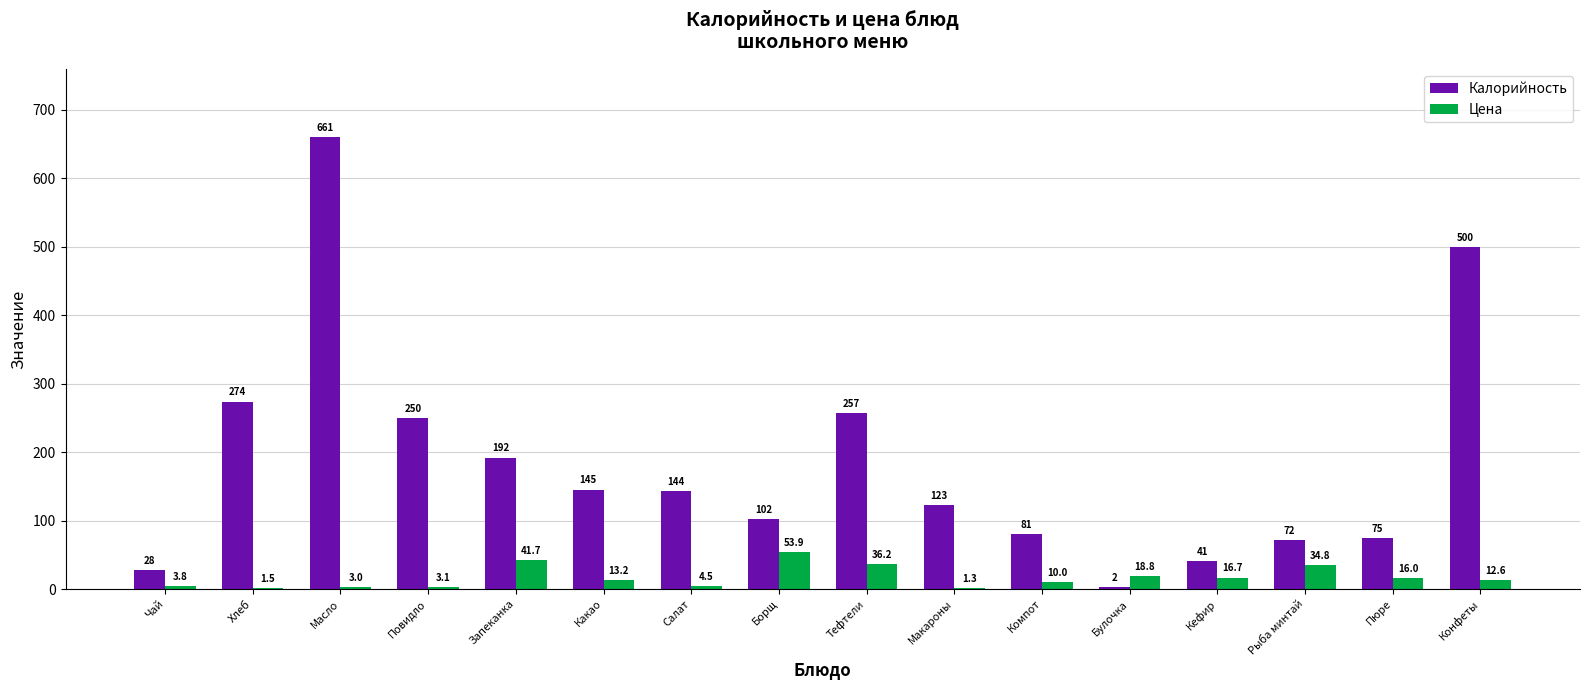

Are the bars grouped side by side (vs. stacked)?

Yes